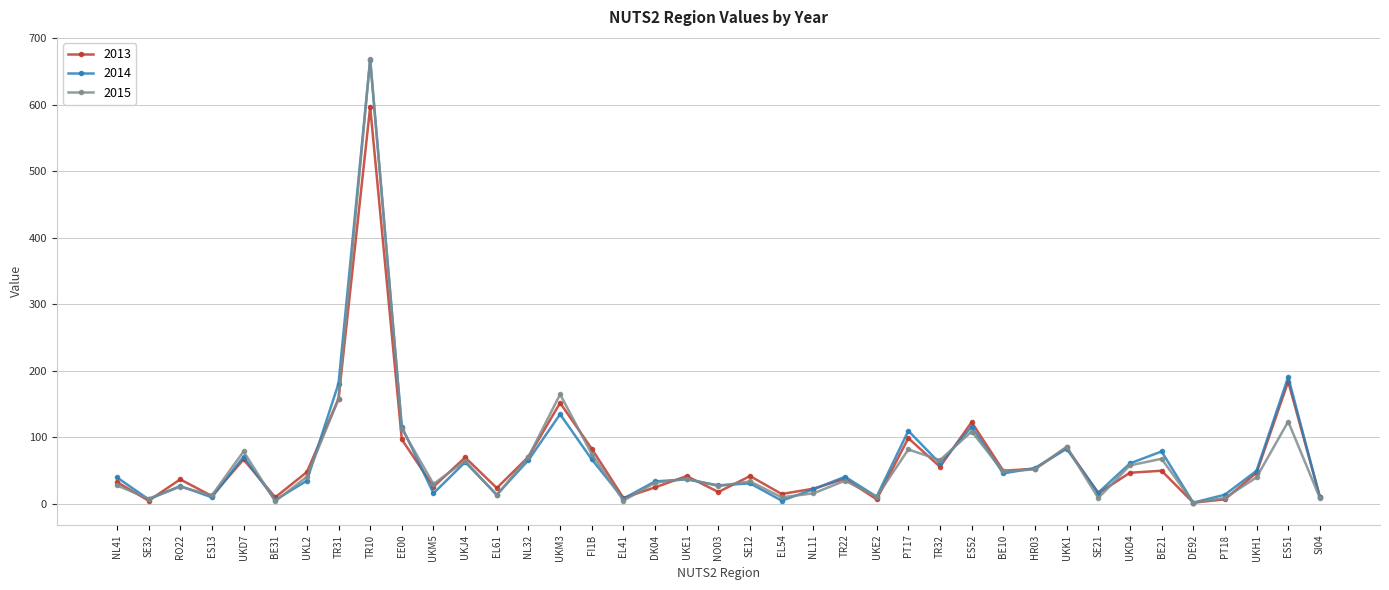

Which series has the largest range (max minus min)?

2015